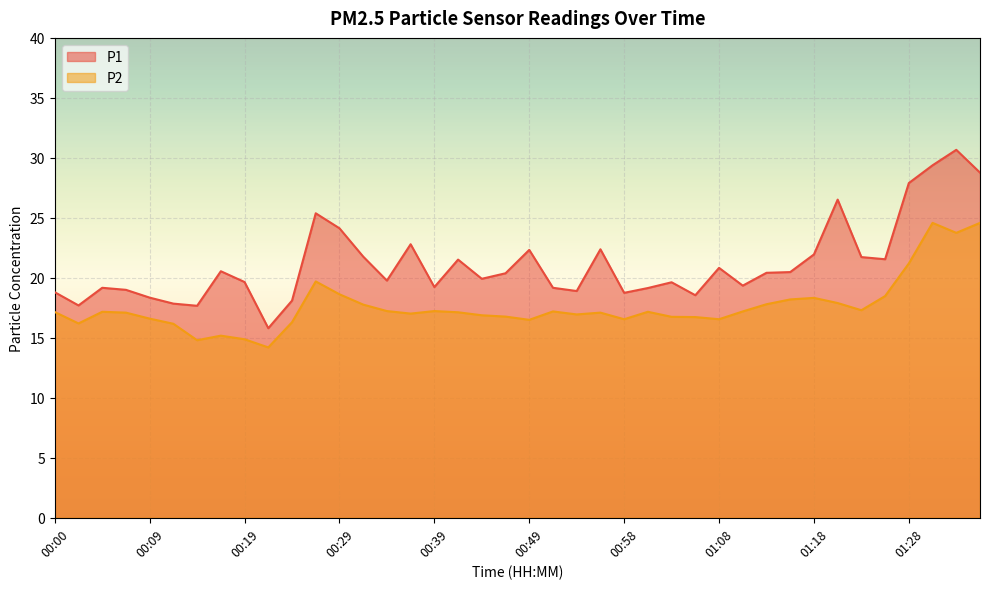

True or false: P1 has a value of 28.8 at 01:36.

True